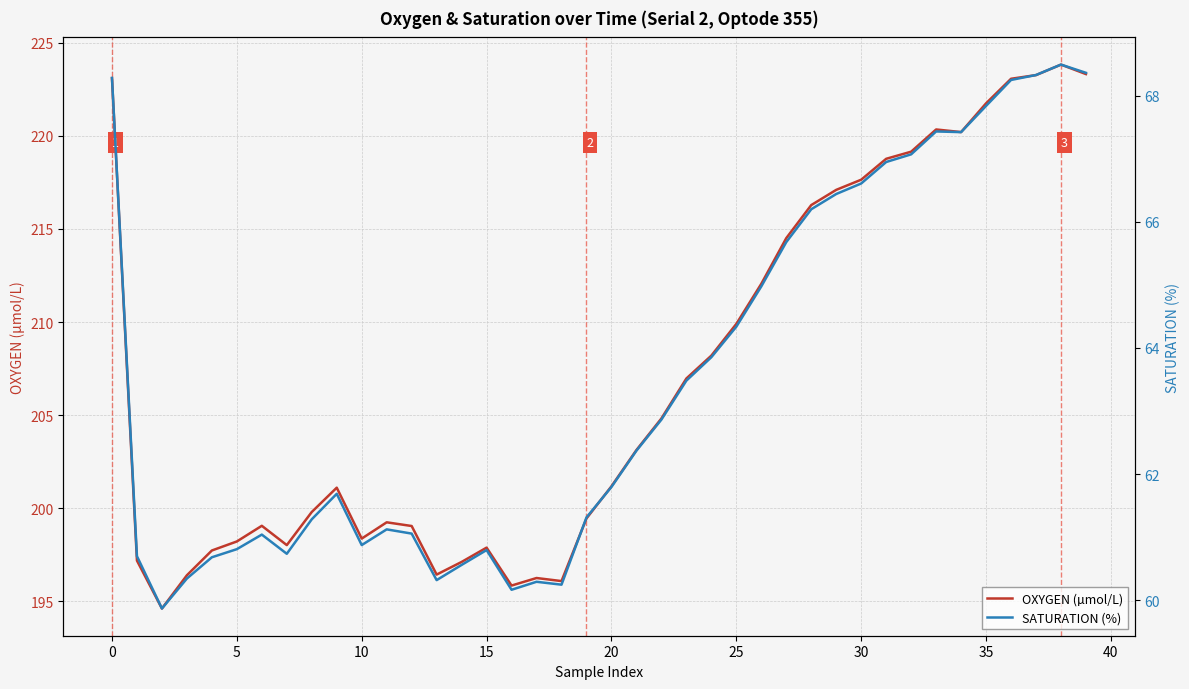

What is the label of the 36th point from the left?

35